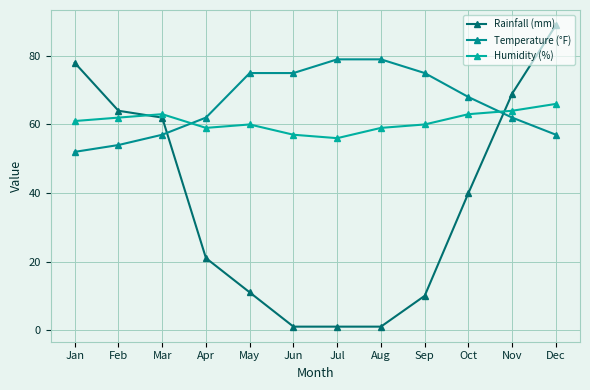

At which label does Temperature (°F) first exceed 68?

May